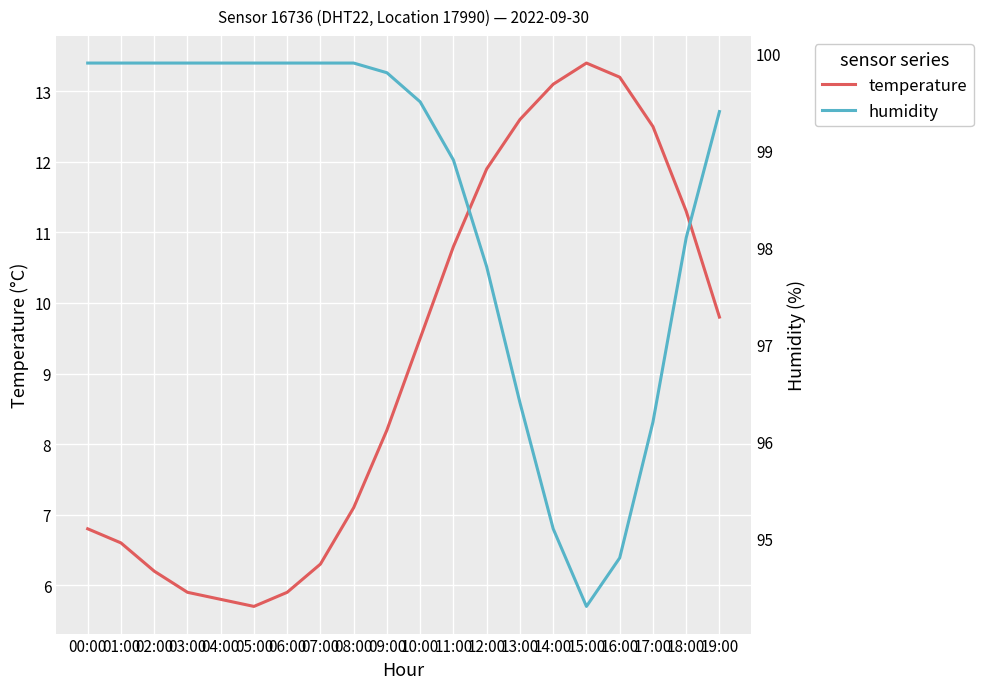

Reading left to right, transcribe all the data shown in this chart.

temperature: 6.8	6.6	6.2	5.9	5.8	5.7	5.9	6.3	7.1	8.2	9.5	10.8	11.9	12.6	13.1	13.4	13.2	12.5	11.3	9.8
humidity: 99.9	99.9	99.9	99.9	99.9	99.9	99.9	99.9	99.9	99.8	99.5	98.9	97.8	96.4	95.1	94.3	94.8	96.2	98.1	99.4